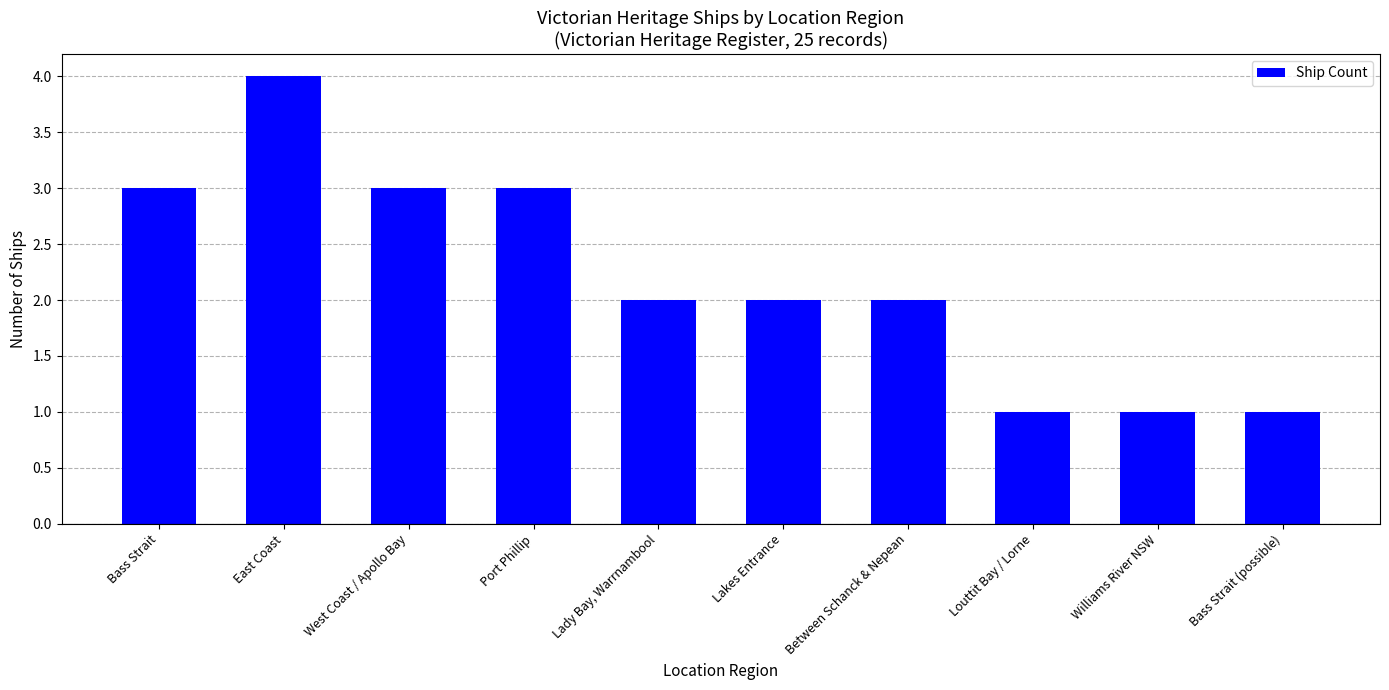

What position from the left is Port Phillip?

4